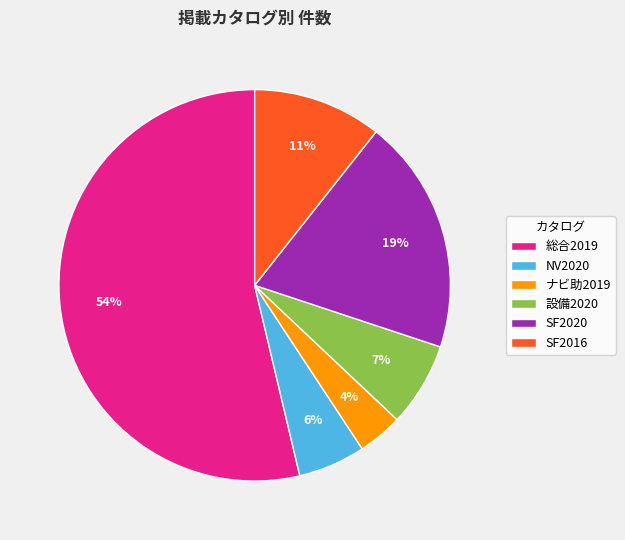

What is the majority slice?

総合2019